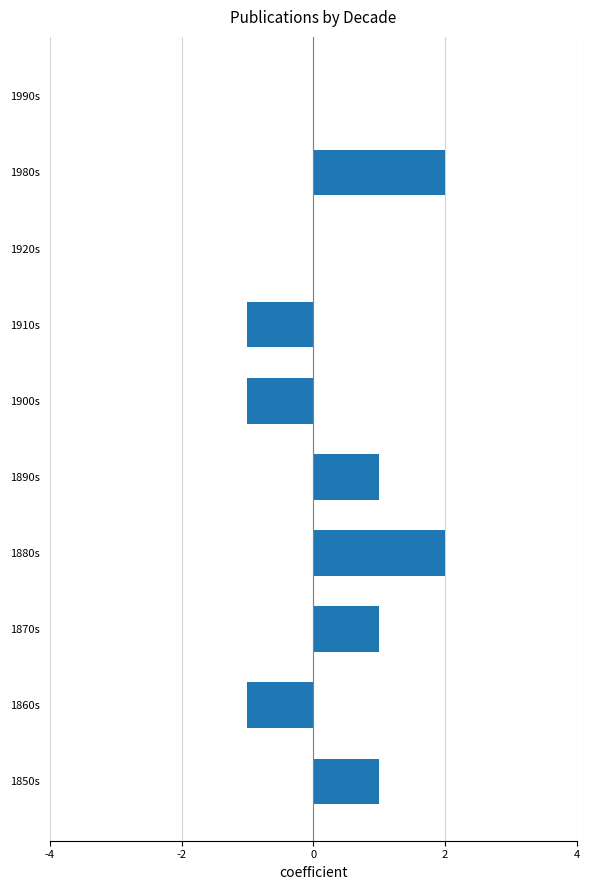

Reading bottom to top, transcribe all the data shown in this chart.

1850s=1	1860s=-1	1870s=1	1880s=2	1890s=1	1900s=-1	1910s=-1	1920s=0	1980s=2	1990s=0